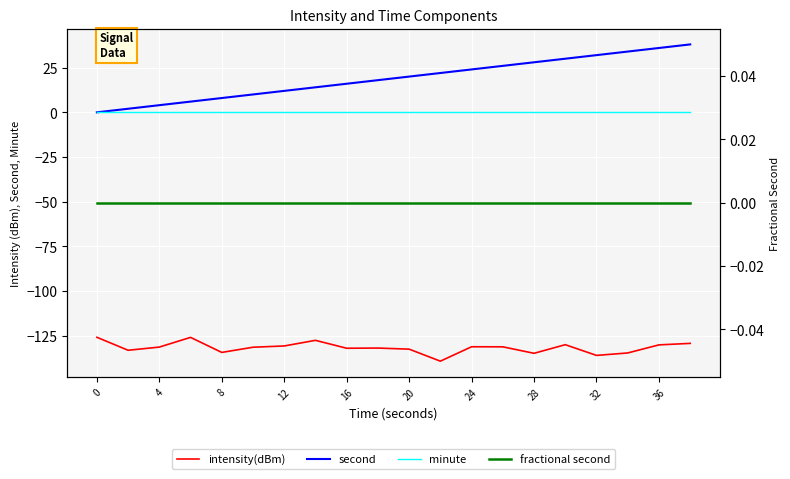

What are all the series names shown in the legend?

intensity(dBm), second, minute, fractional second